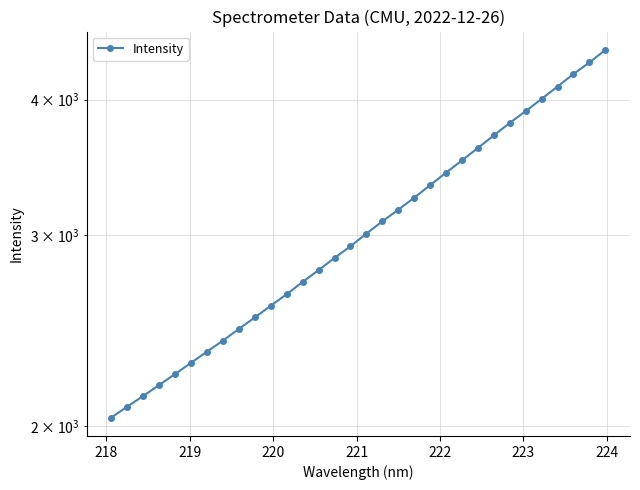

What is the difference between the maximum and second lowest values?

2359.9